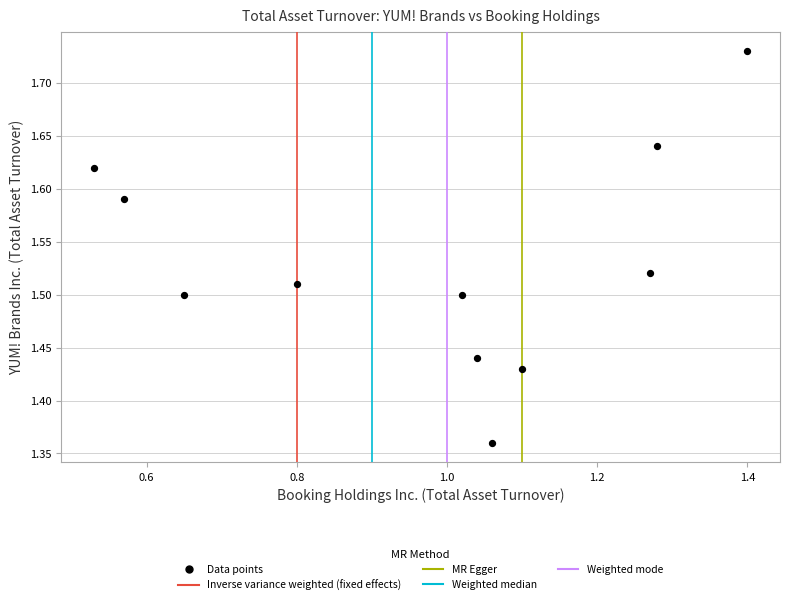

What is the average X value?

1.0